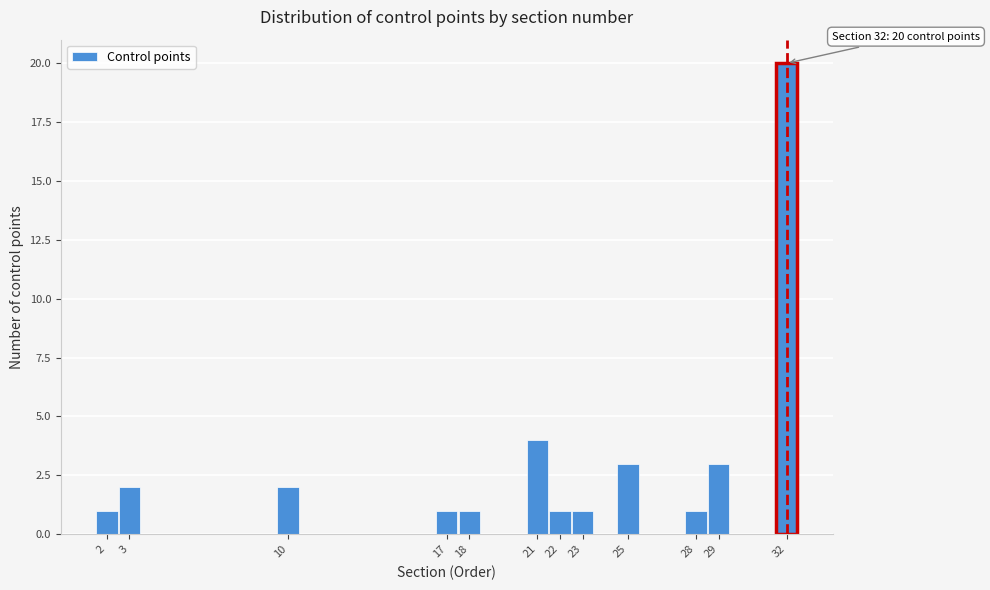

Which range on the x-axis has the tallest bar?

31.5 to 32.5